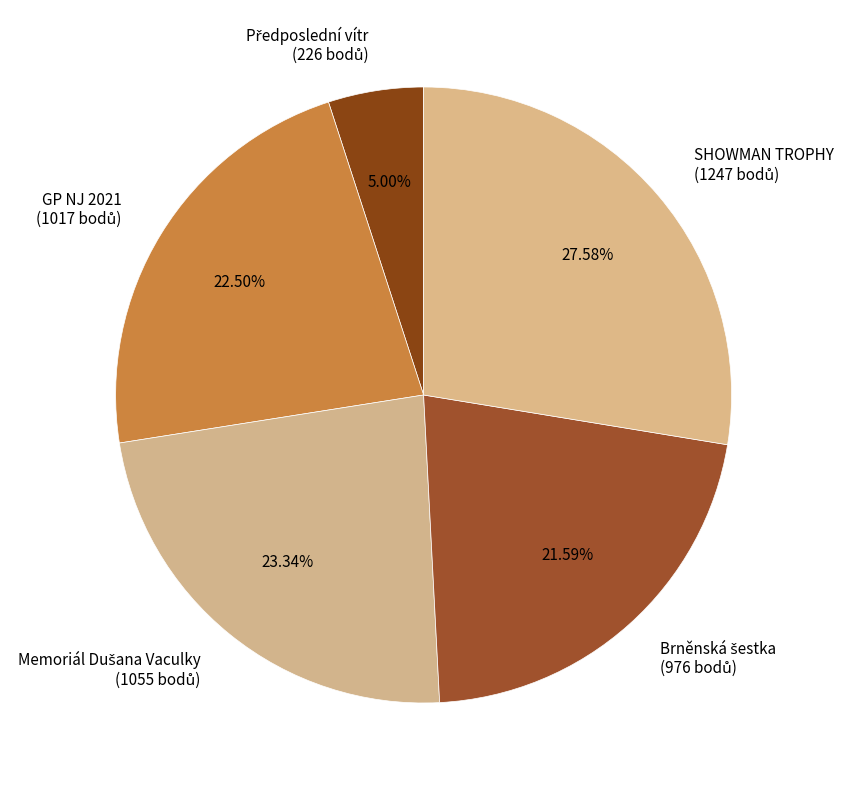

Does any single category account for the majority?

No